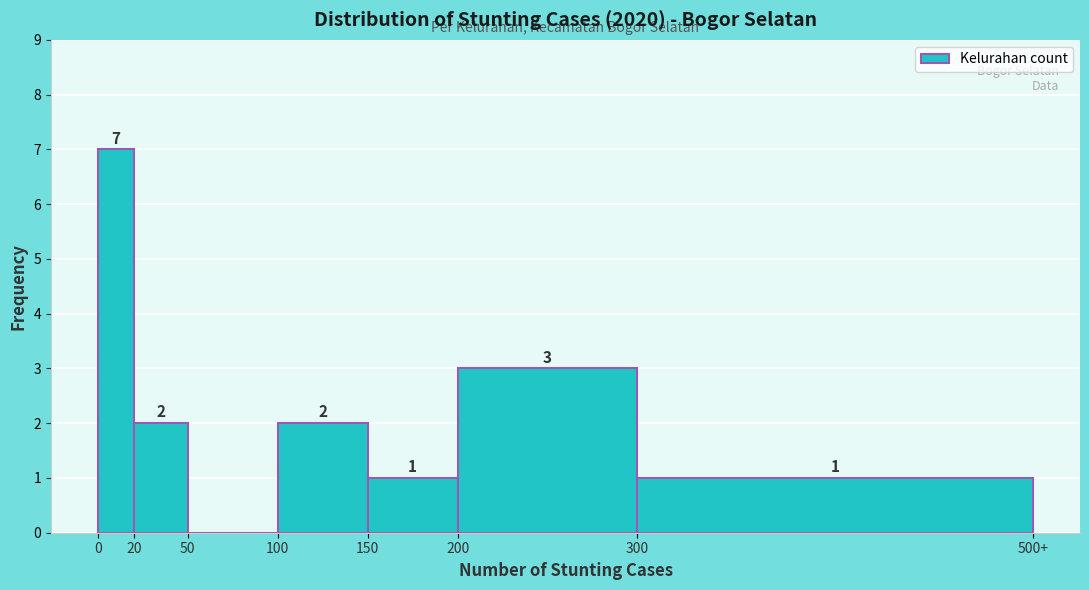

Reading right to left, what are all the values shown in this chart?

300=1	200=3	150=1	100=2	50=0	20=2	0=7